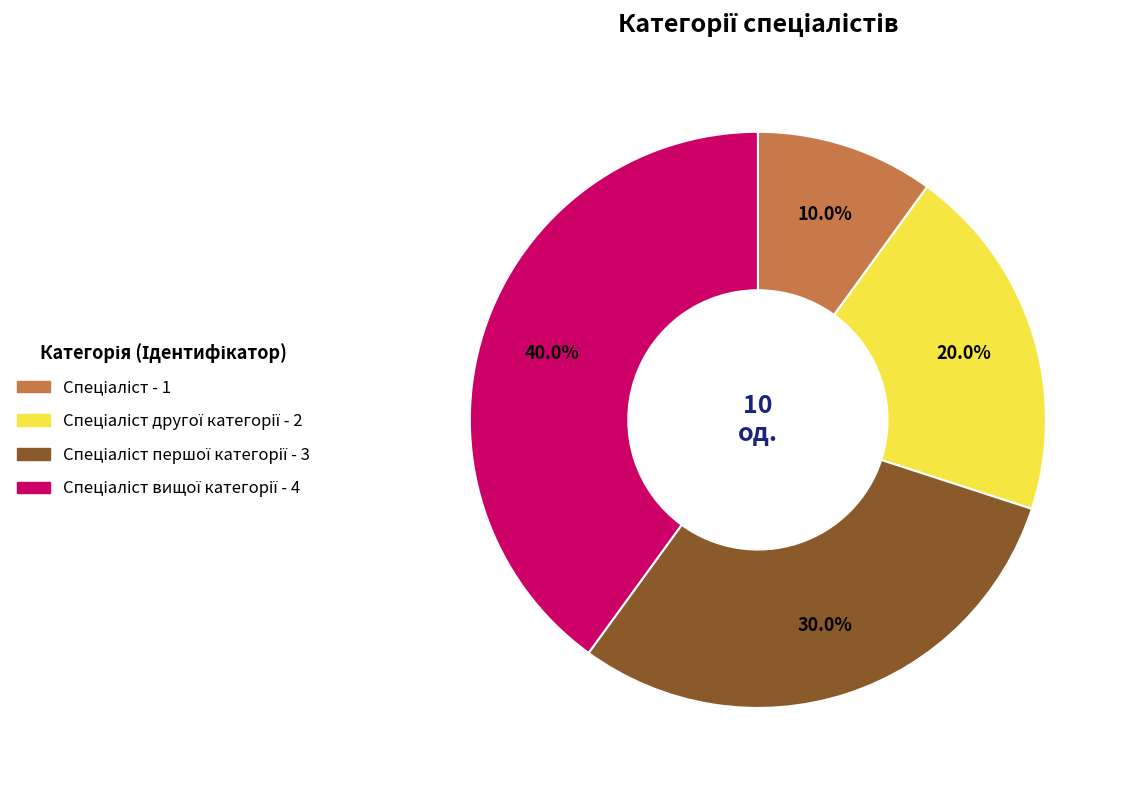

Is there any slice that represents more than half of the pie?

No